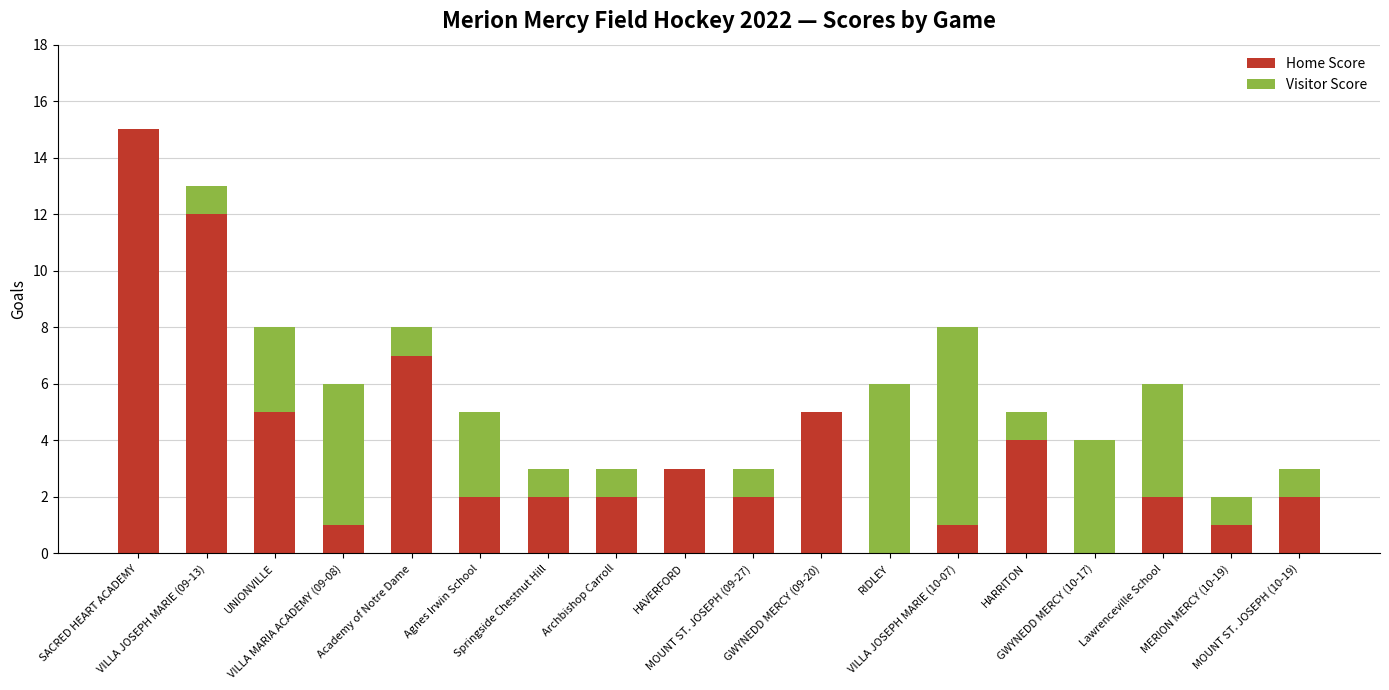

What is the maximum value for Home Score?

15